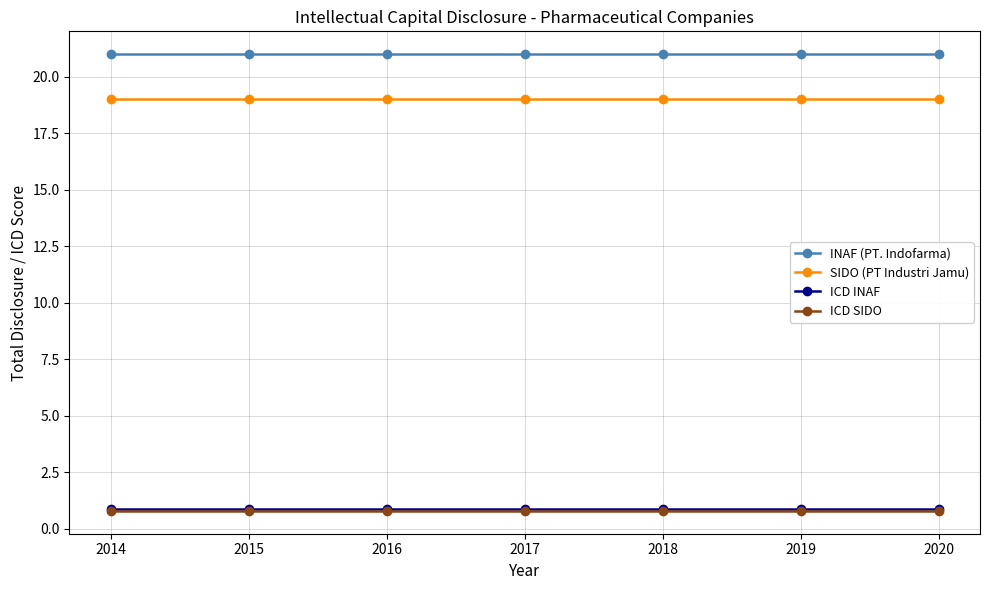

Reading left to right, list all the values displayed in this chart.

INAF (PT. Indofarma): 2014=21.0	2015=21.0	2016=21.0	2017=21.0	2018=21.0	2019=21.0	2020=21.0
SIDO (PT Industri Jamu): 2014=19.0	2015=19.0	2016=19.0	2017=19.0	2018=19.0	2019=19.0	2020=19.0
ICD INAF: 2014=0.9	2015=0.9	2016=0.9	2017=0.9	2018=0.9	2019=0.9	2020=0.9
ICD SIDO: 2014=0.8	2015=0.8	2016=0.8	2017=0.8	2018=0.8	2019=0.8	2020=0.8